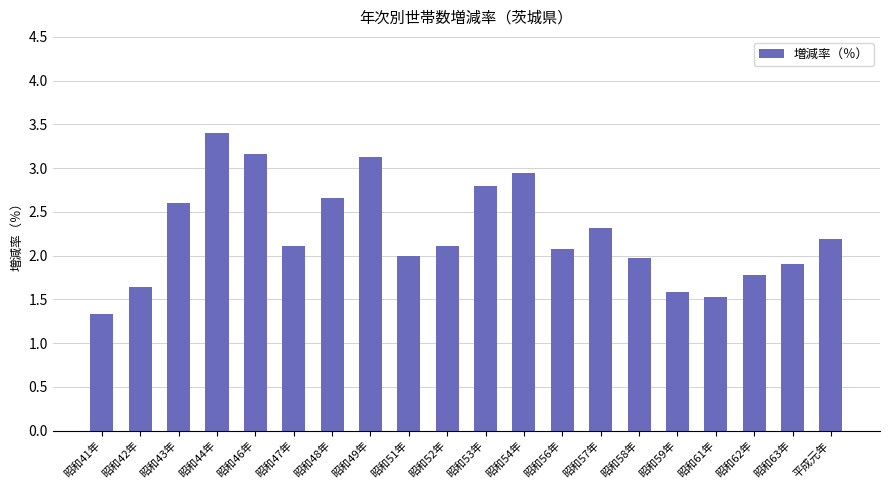

What is the ratio of the value at 昭和54年 to the value at 昭和58年?

1.5